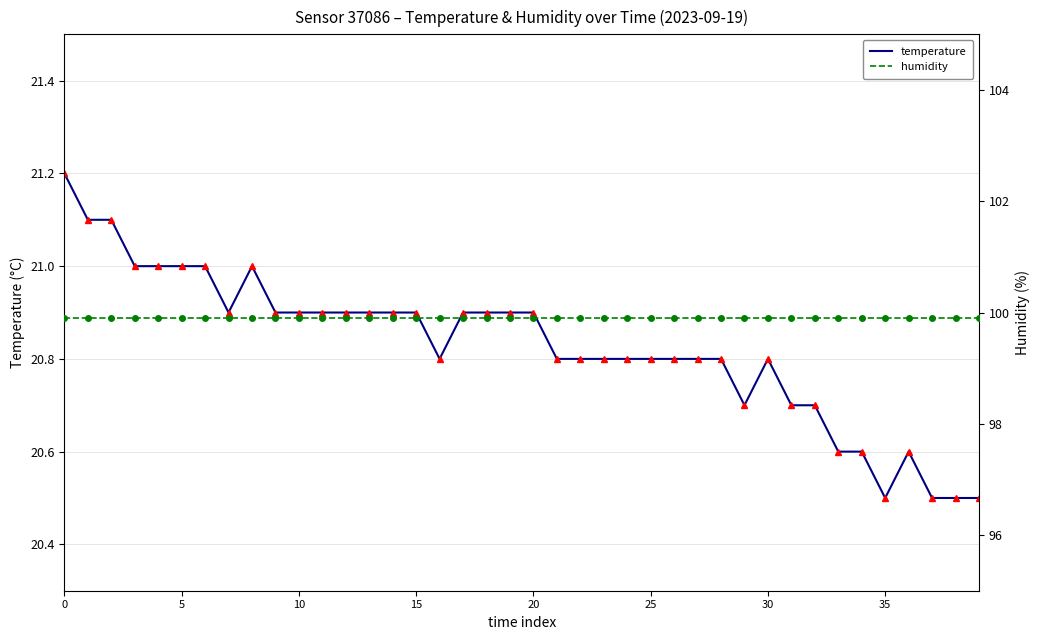

True or false: temperature and humidity (points) intersect in this chart.

False